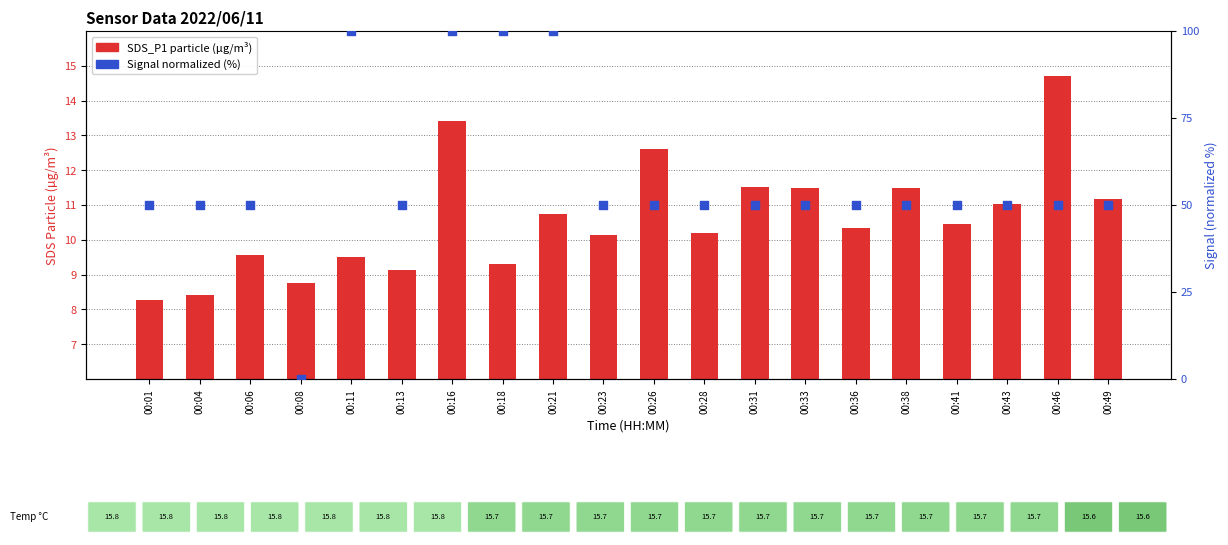

What is the total value across all series at 00:46?

64.7